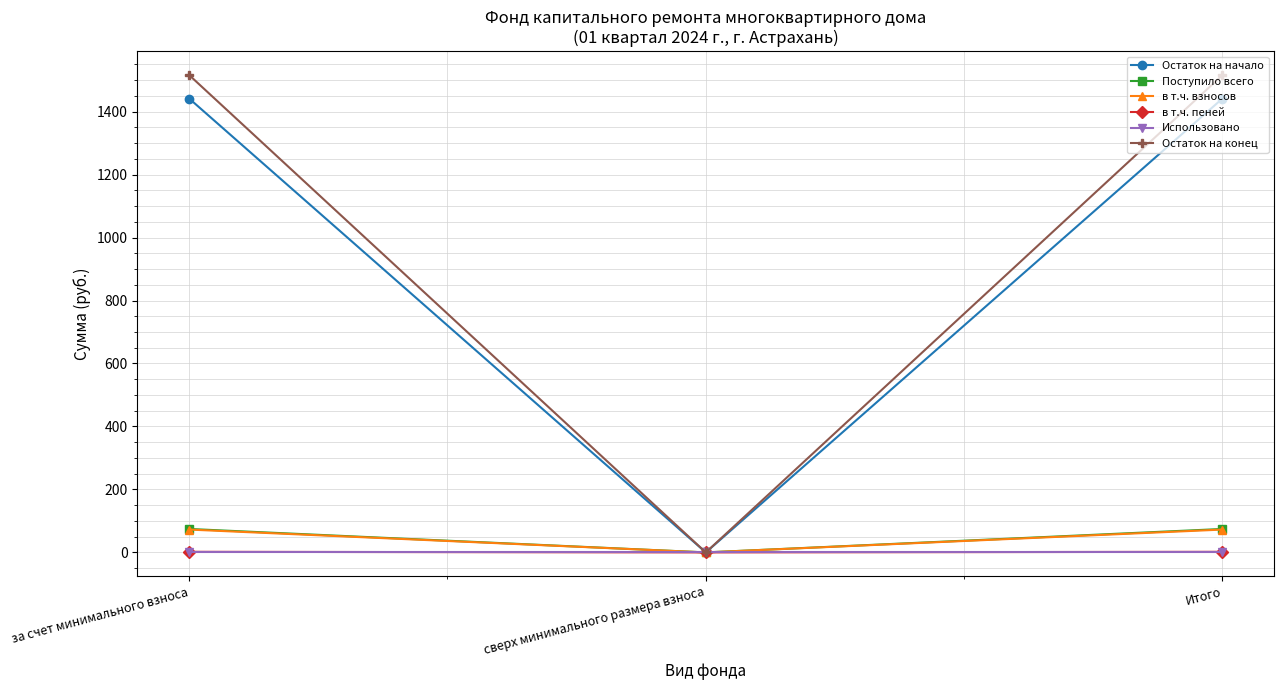

What is the maximum value for в т.ч. взносов?

72.6